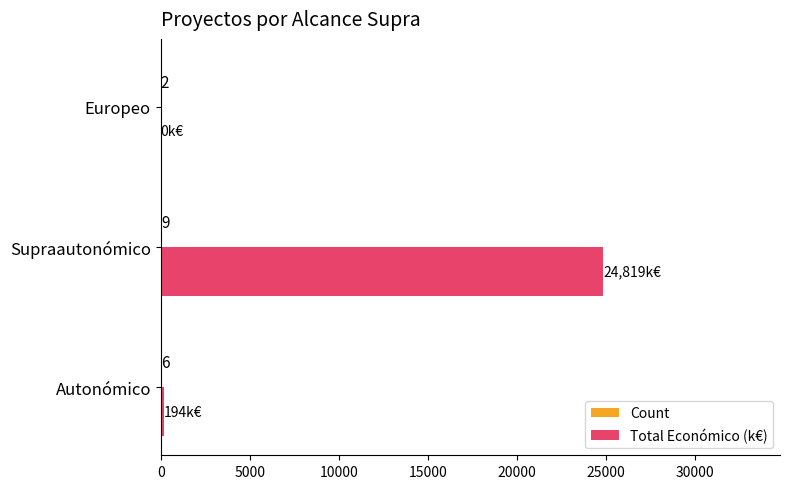

At which category is the sum across all series the highest?

Supraautonómico